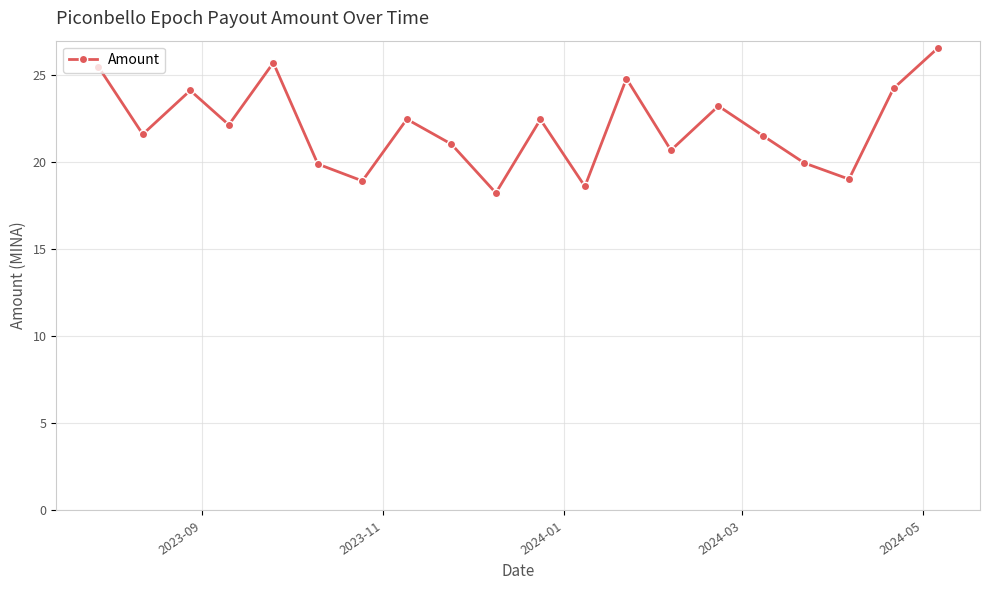

How many interior local peaks (higher than both neighbors) does the data have?

6